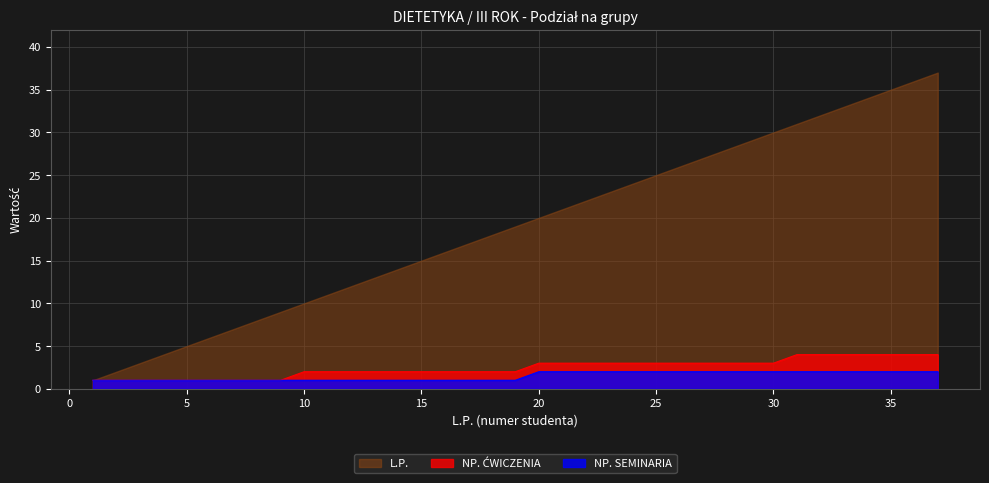

Count the NP. ĆWICZENIA values in the range 2 to 3.

21